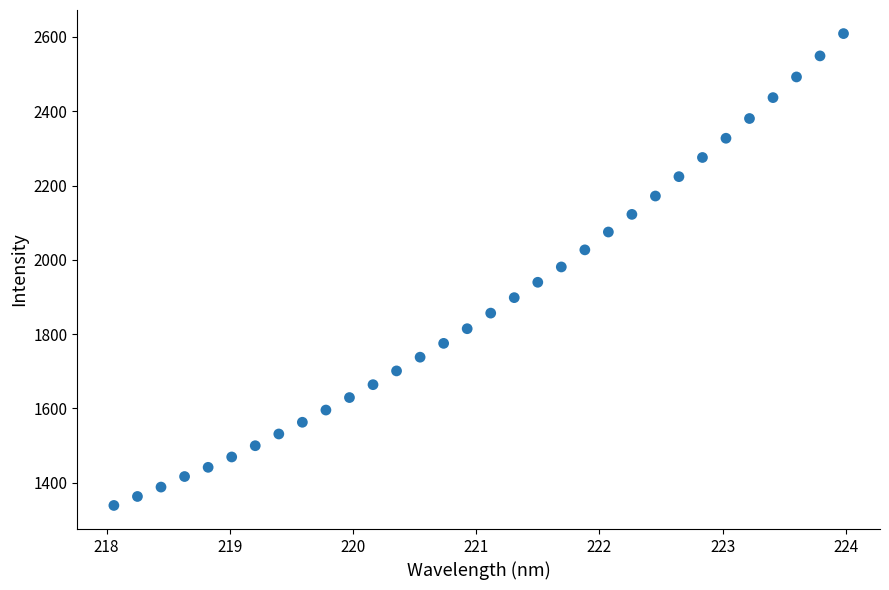

What is the range of X values (max minus min)?

5.9